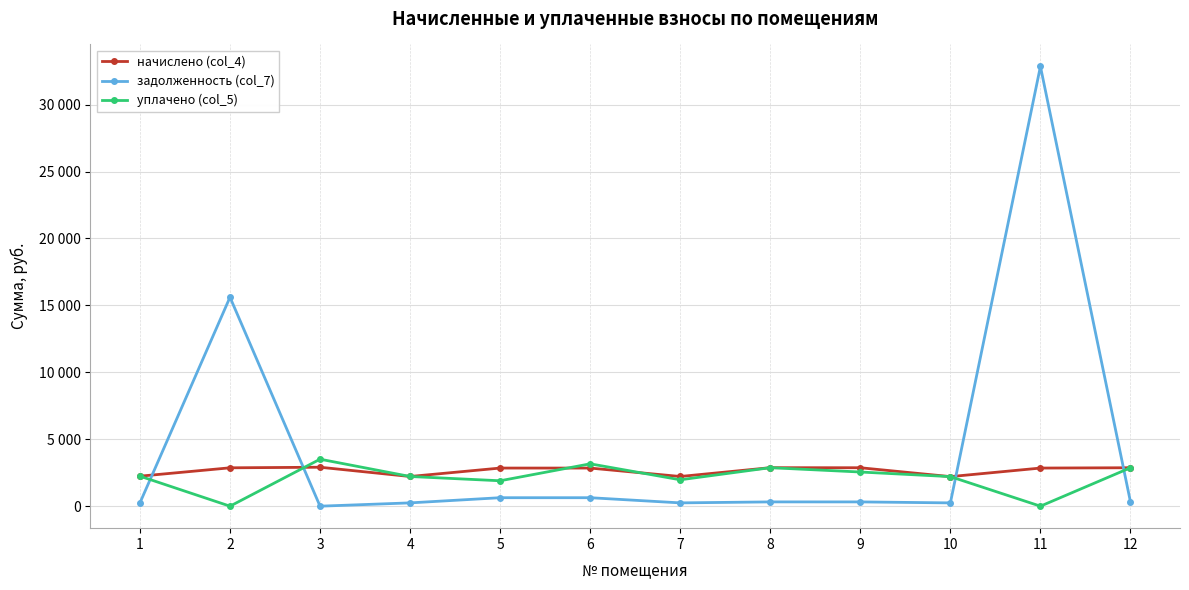

Rank the categories by начислено (col_4) value from highest to lowest.

3, 8, 9, 12, 2, 5, 6, 11, 1, 4, 7, 10